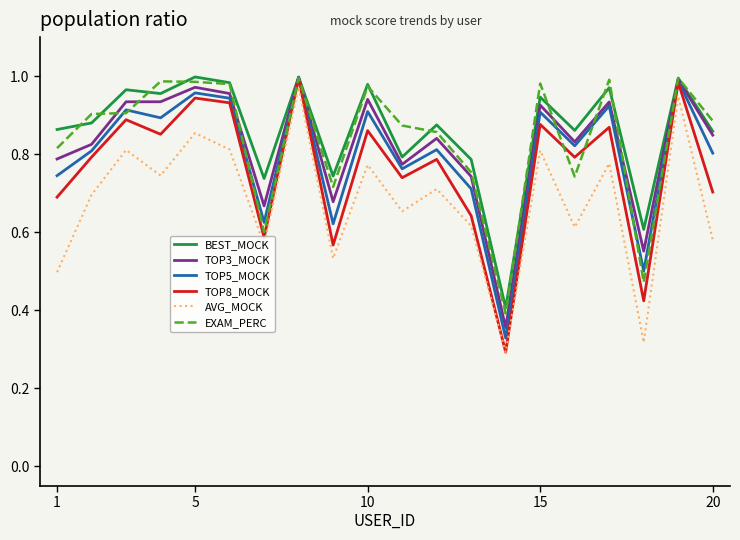

What is the sum of all EXAM_PERC values?

16.8